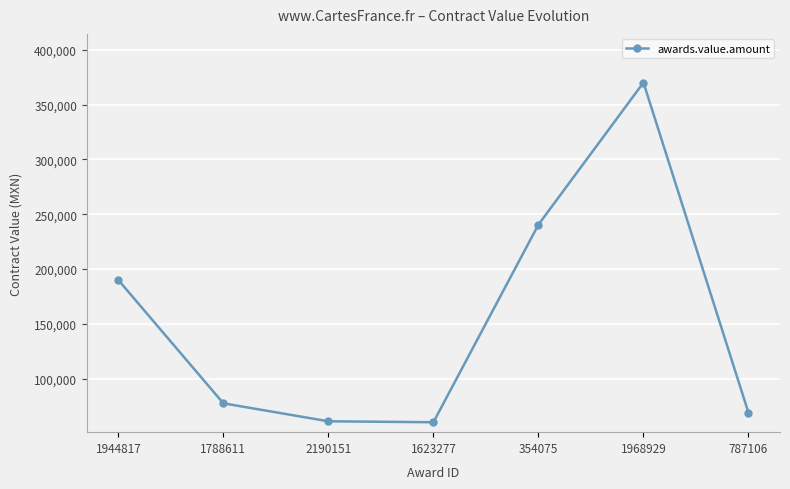

How many data points are above 77586?

4